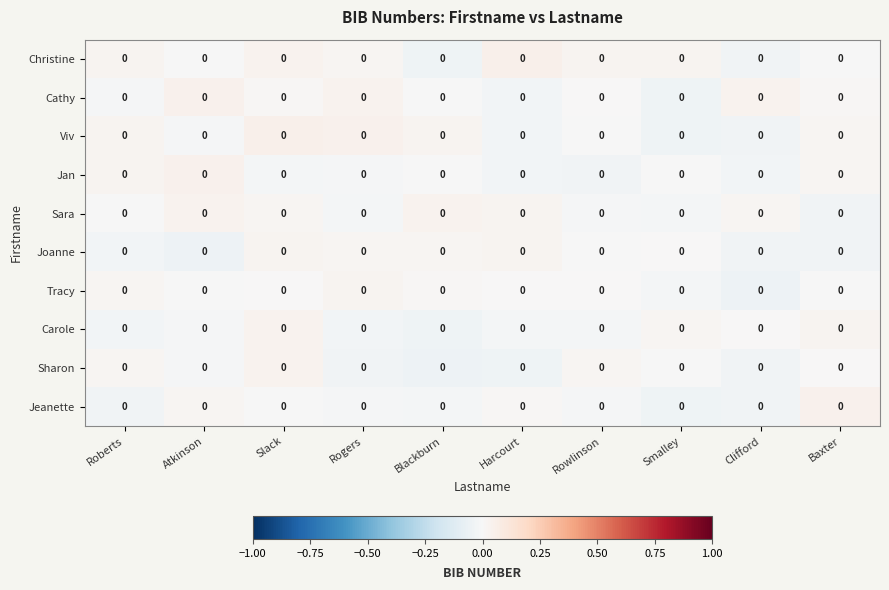

Reading left to right, extract all data points from this chart.

Christine: Roberts=0.0	Atkinson=0.0	Slack=0.0	Rogers=0.0	Blackburn=0.0	Harcourt=0.0	Rowlinson=0.0	Smalley=0.0	Clifford=0.0	Baxter=0.0
Cathy: Roberts=0.0	Atkinson=0.0	Slack=0.0	Rogers=0.0	Blackburn=0.0	Harcourt=0.0	Rowlinson=0.0	Smalley=0.0	Clifford=0.0	Baxter=0.0
Viv: Roberts=0.0	Atkinson=0.0	Slack=0.0	Rogers=0.0	Blackburn=0.0	Harcourt=0.0	Rowlinson=0.0	Smalley=0.0	Clifford=0.0	Baxter=0.0
Jan: Roberts=0.0	Atkinson=0.0	Slack=0.0	Rogers=0.0	Blackburn=0.0	Harcourt=0.0	Rowlinson=0.0	Smalley=0.0	Clifford=0.0	Baxter=0.0
Sara: Roberts=0.0	Atkinson=0.0	Slack=0.0	Rogers=0.0	Blackburn=0.0	Harcourt=0.0	Rowlinson=0.0	Smalley=0.0	Clifford=0.0	Baxter=0.0
Joanne: Roberts=0.0	Atkinson=0.0	Slack=0.0	Rogers=0.0	Blackburn=0.0	Harcourt=0.0	Rowlinson=0.0	Smalley=0.0	Clifford=0.0	Baxter=0.0
Tracy: Roberts=0.0	Atkinson=0.0	Slack=0.0	Rogers=0.0	Blackburn=0.0	Harcourt=0.0	Rowlinson=0.0	Smalley=0.0	Clifford=0.0	Baxter=0.0
Carole: Roberts=0.0	Atkinson=0.0	Slack=0.0	Rogers=0.0	Blackburn=0.0	Harcourt=0.0	Rowlinson=0.0	Smalley=0.0	Clifford=0.0	Baxter=0.0
Sharon: Roberts=0.0	Atkinson=0.0	Slack=0.0	Rogers=0.0	Blackburn=0.0	Harcourt=0.0	Rowlinson=0.0	Smalley=0.0	Clifford=0.0	Baxter=0.0
Jeanette: Roberts=0.0	Atkinson=0.0	Slack=0.0	Rogers=0.0	Blackburn=0.0	Harcourt=0.0	Rowlinson=0.0	Smalley=0.0	Clifford=0.0	Baxter=0.0